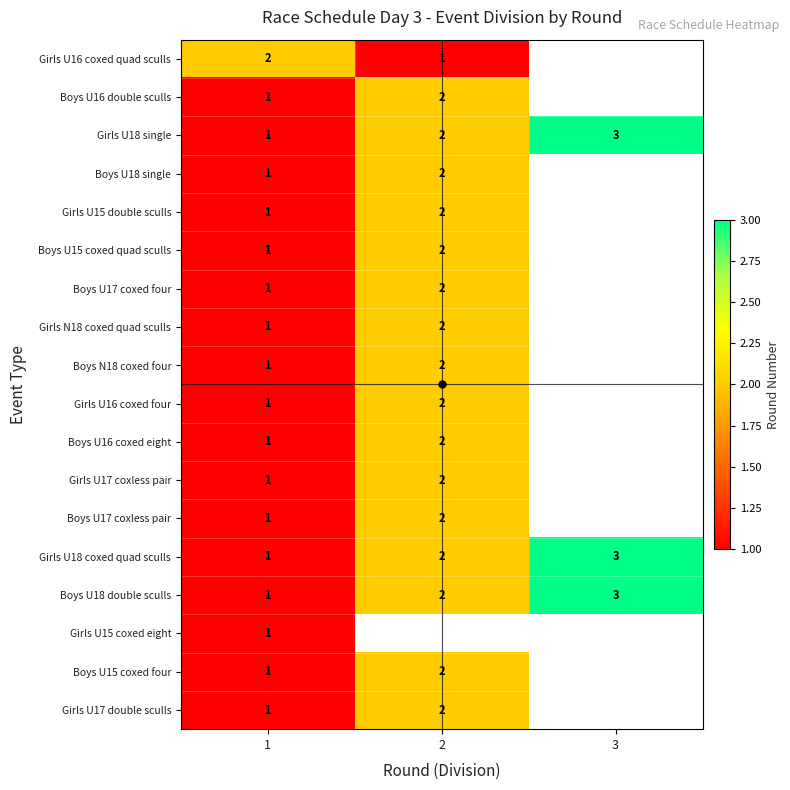

Which has a higher value, 3 or 2?

2